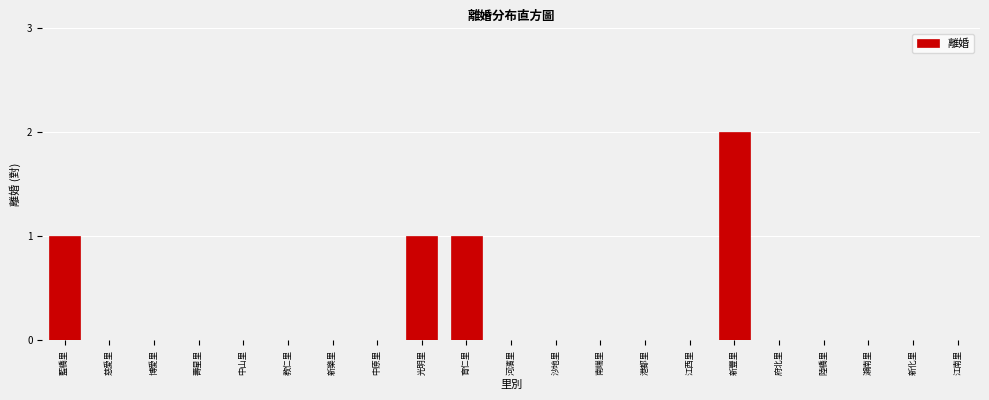

Reading left to right, list all the values displayed in this chart.

藍橋里=1	慈愛里=0	博愛里=0	壽星里=0	中山里=0	教仁里=0	新樂里=0	中原里=0	光明里=1	育仁里=1	河濱里=0	沙地里=0	南端里=0	港都里=0	江西里=0	新豐里=2	府北里=0	陸橋里=0	瀨南里=0	新化里=0	江南里=0